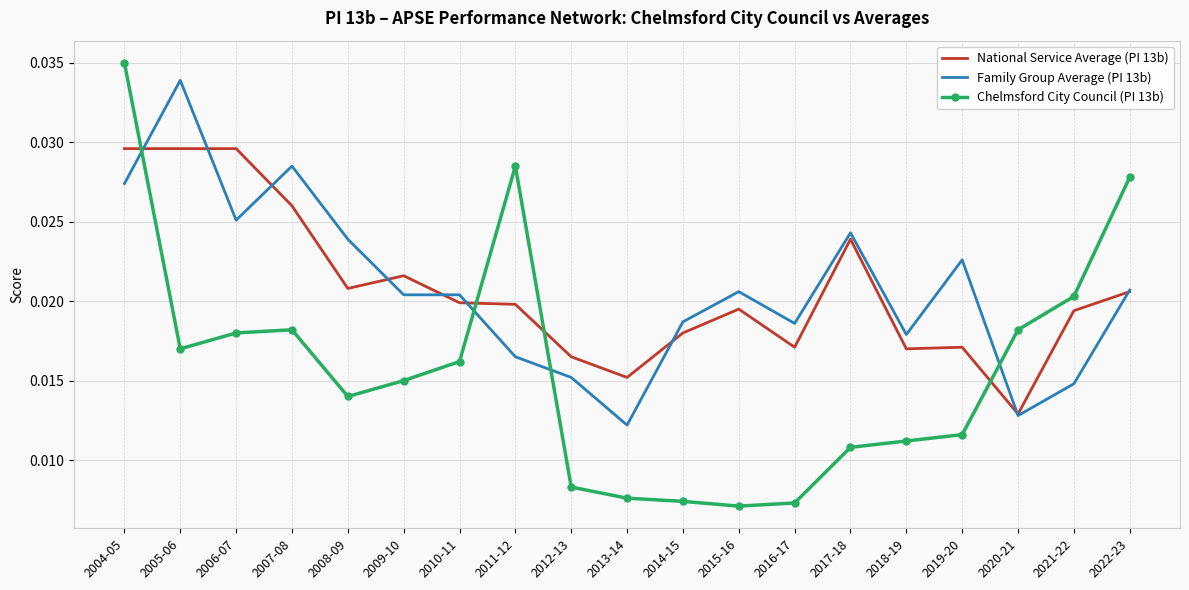

Between 2016-17 and 2017-18, which series saw the biggest shift?

National Service Average (PI 13b)